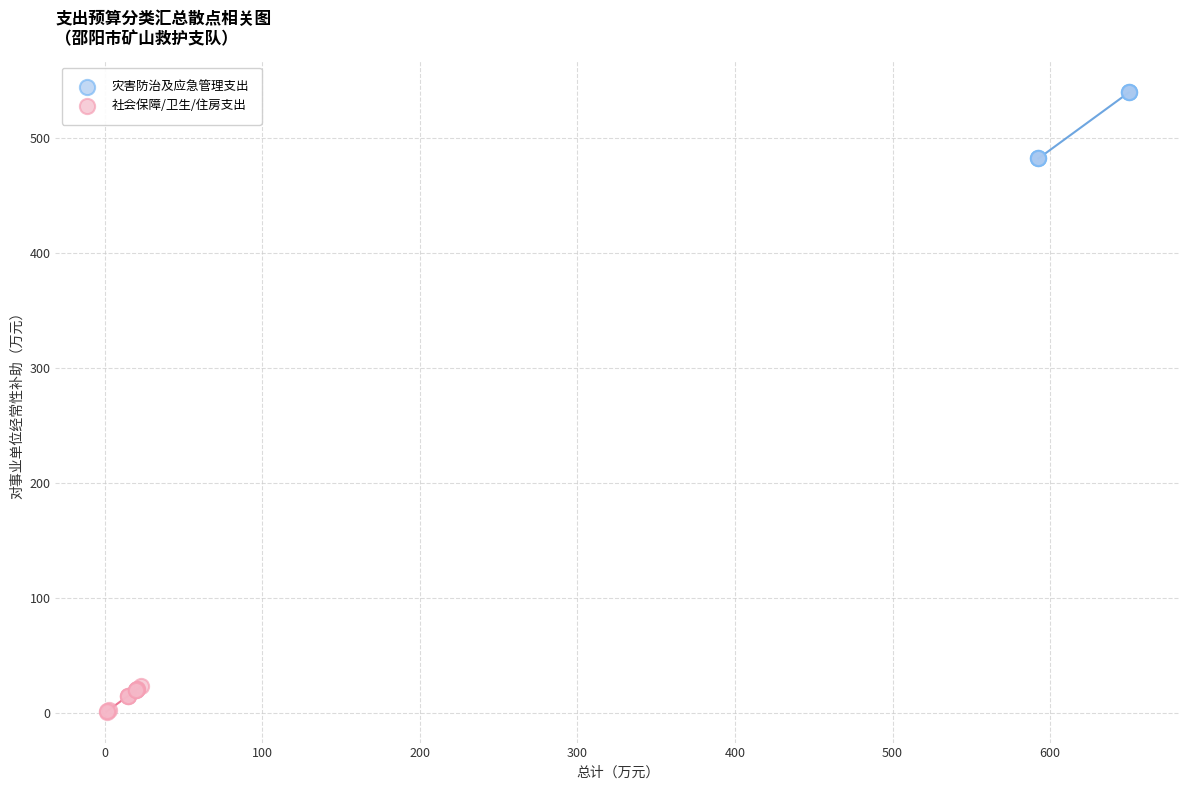

Which series reaches the maximum Y coordinate?

灾害防治及应急管理支出